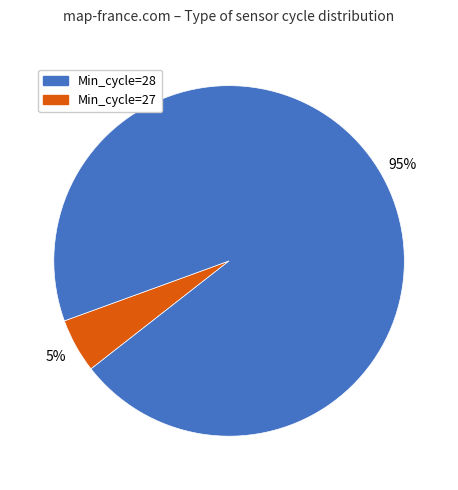

Is there any slice that represents more than half of the pie?

Yes